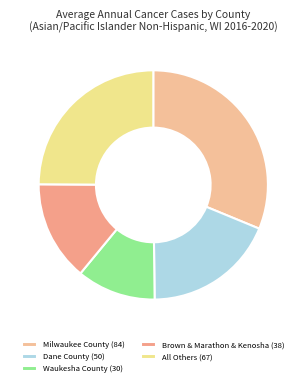

What is the largest slice in the pie chart?

Milwaukee County (84)